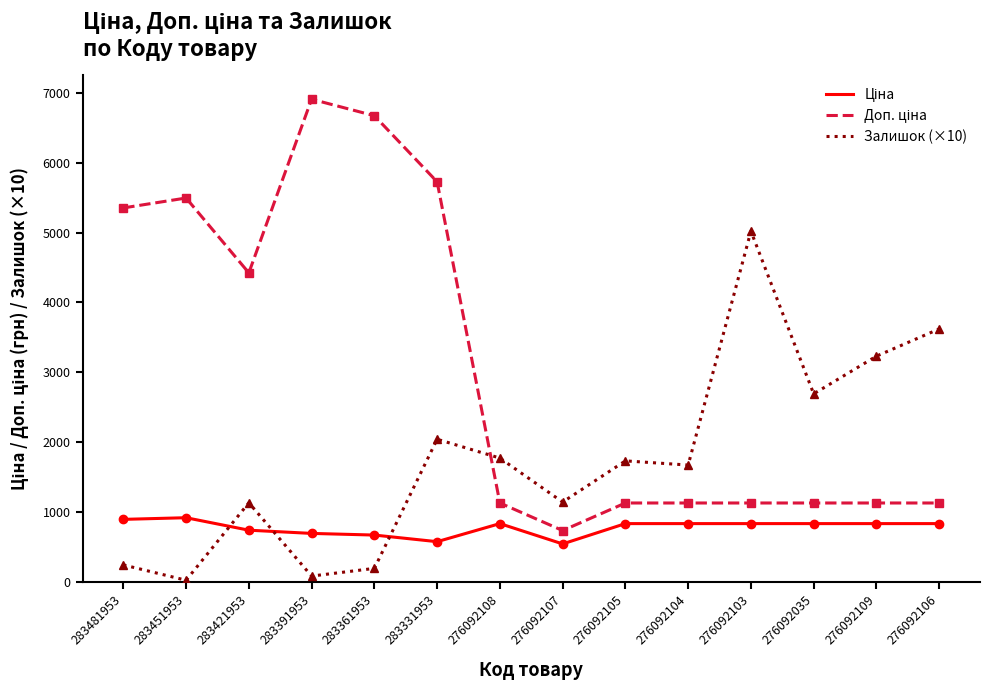

What is the spread (max minus min) of values at 276092105?

898.5